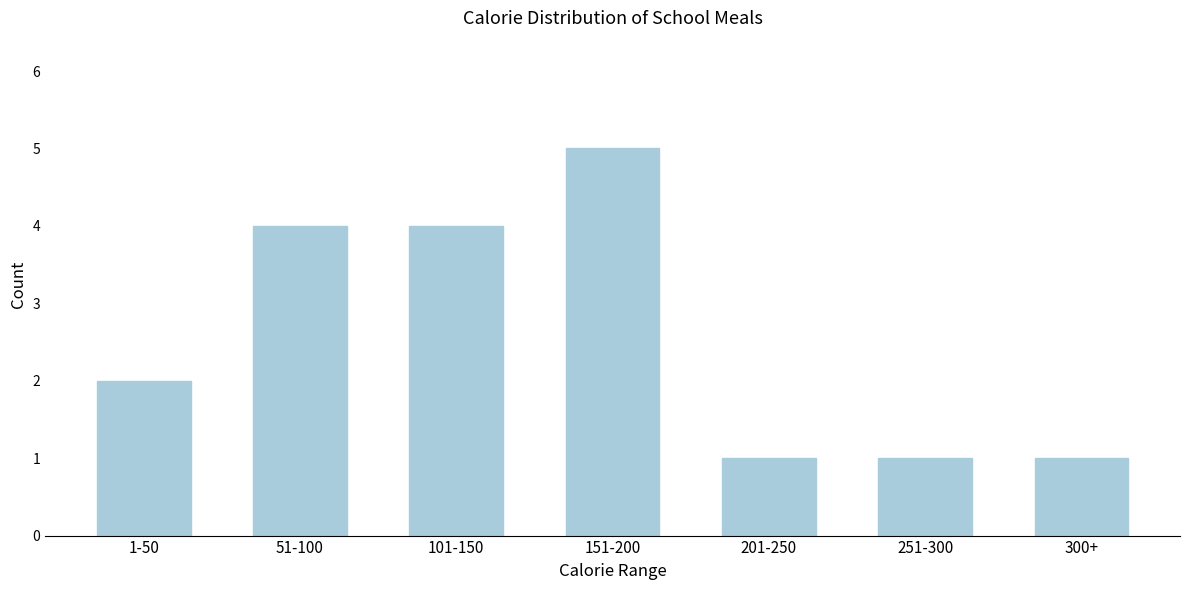

Reading left to right, extract all data points from this chart.

2	4	4	5	1	1	1